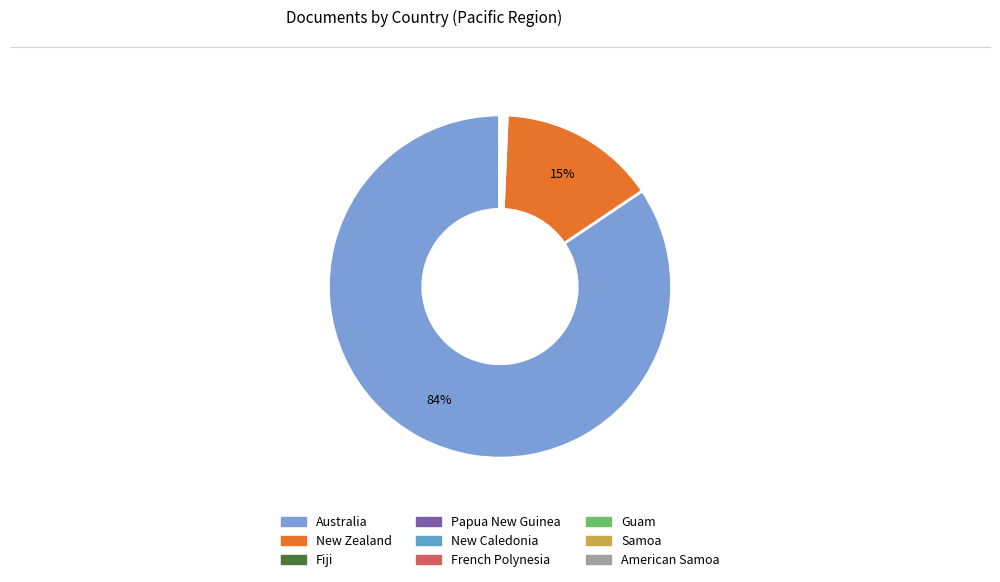

How many segments does this pie chart have?

9